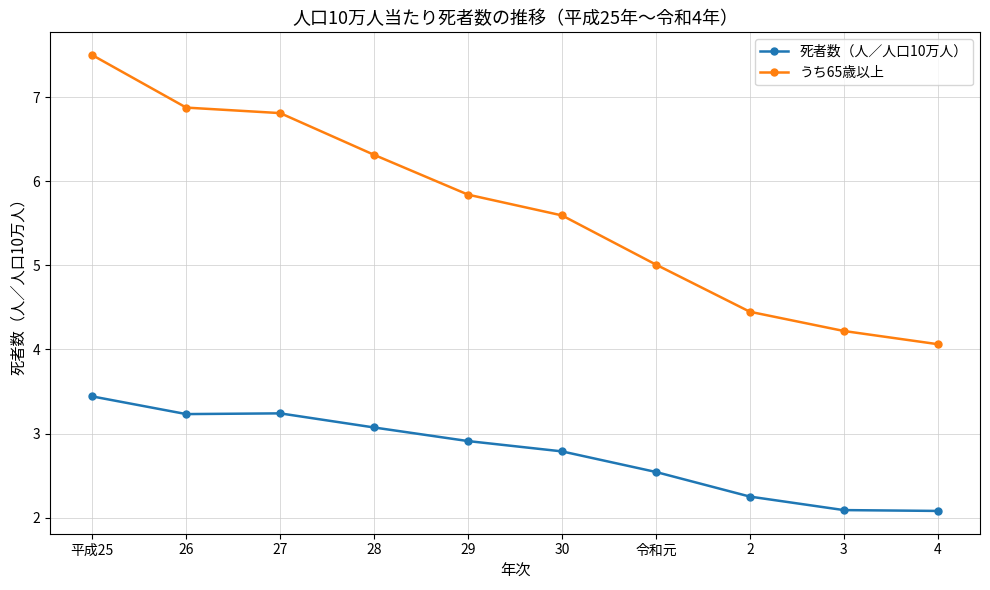

Reading right to left, what are all the values shown in this chart?

死者数（人／人口10万人）: 4=2.1	3=2.1	2=2.3	令和元=2.5	30=2.8	29=2.9	28=3.1	27=3.2	26=3.2	平成25=3.4
うち65歳以上: 4=4.1	3=4.2	2=4.4	令和元=5.0	30=5.6	29=5.8	28=6.3	27=6.8	26=6.9	平成25=7.5